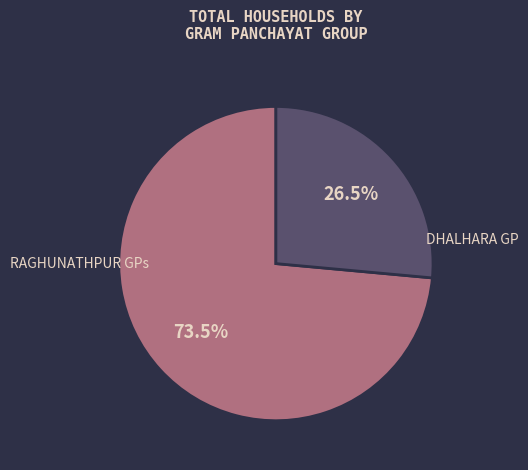

What is the ratio of the value at RAGHUNATHPUR GPs to the value at DHALHARA GP?

2.8